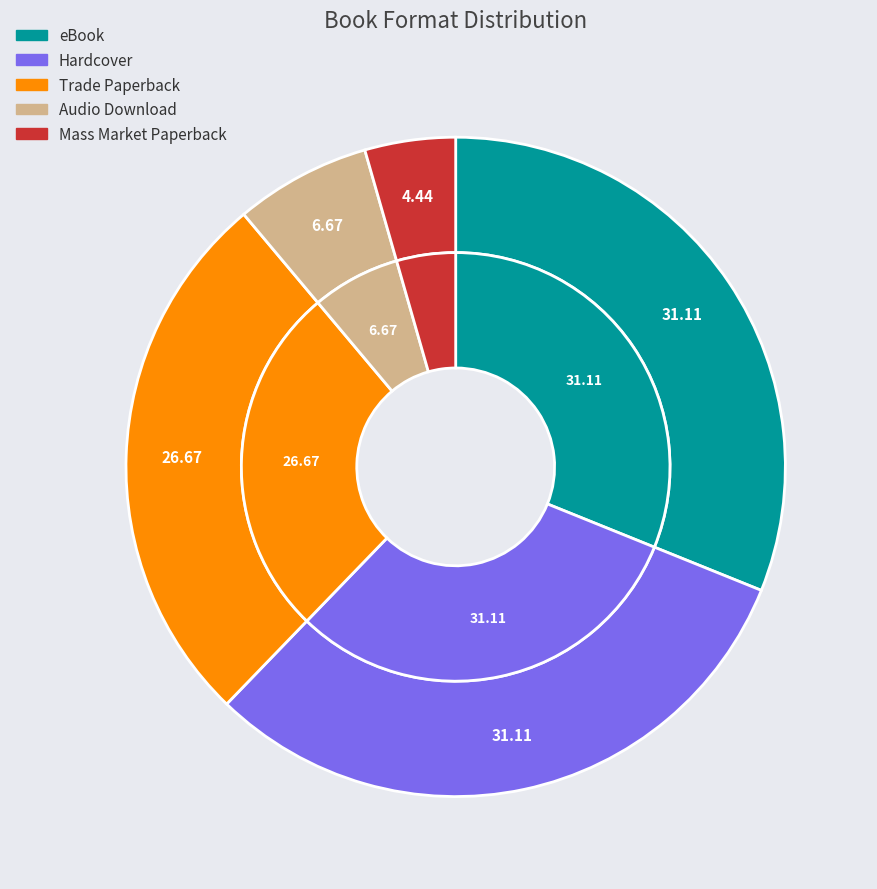

What is the smallest slice in the pie chart?

Mass Market Paperback